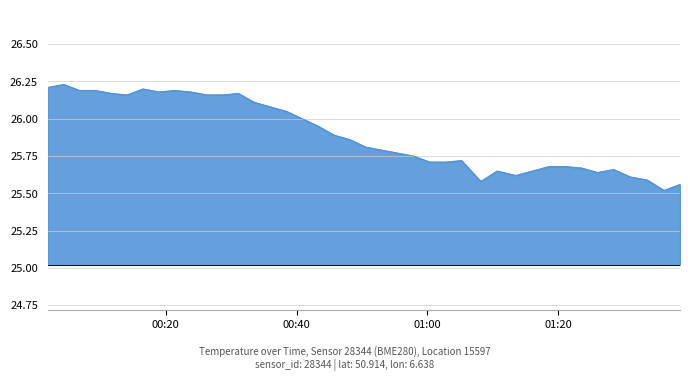

Reading left to right, transcribe all the data shown in this chart.

26.2	26.2	26.2	26.2	26.2	26.2	26.2	26.2	26.2	26.2	26.2	26.2	26.2	26.1	26.1	26.1	26.0	25.9	25.9	25.9	25.8	25.8	25.8	25.8	25.7	25.7	25.7	25.6	25.6	25.6	25.6	25.7	25.7	25.7	25.6	25.7	25.6	25.6	25.5	25.6